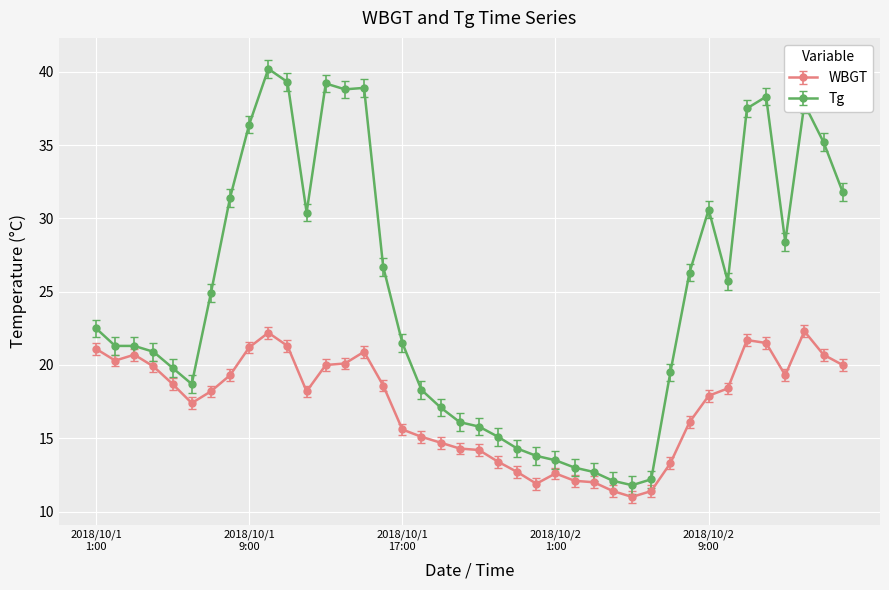

True or false: WBGT and Tg intersect in this chart.

False